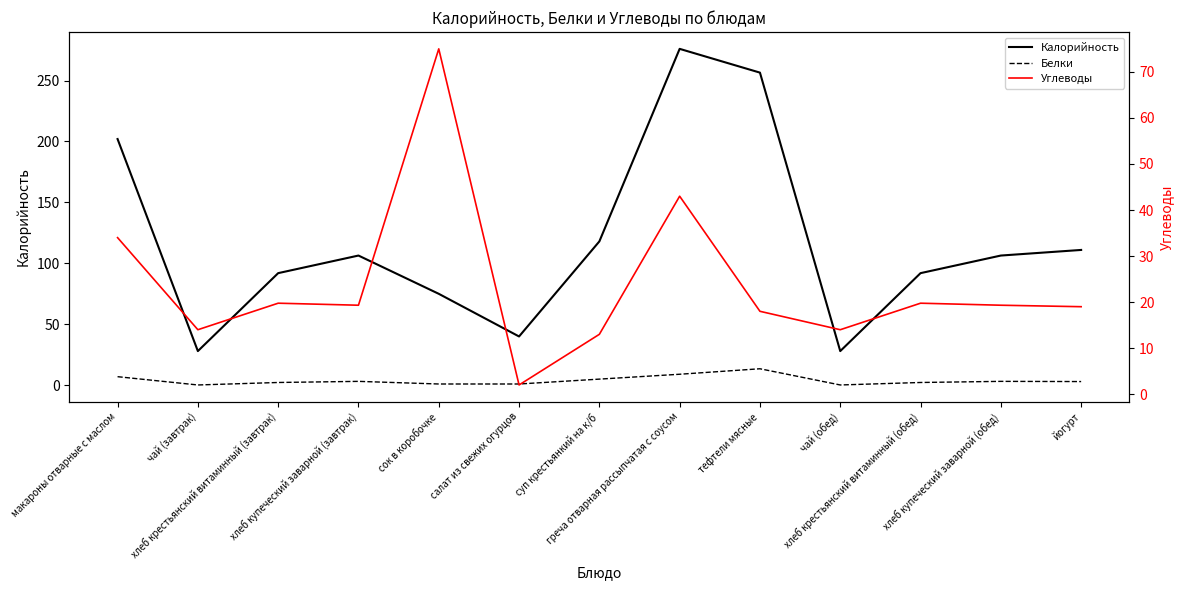

True or false: Углеводы and Белки cross at least once.

False